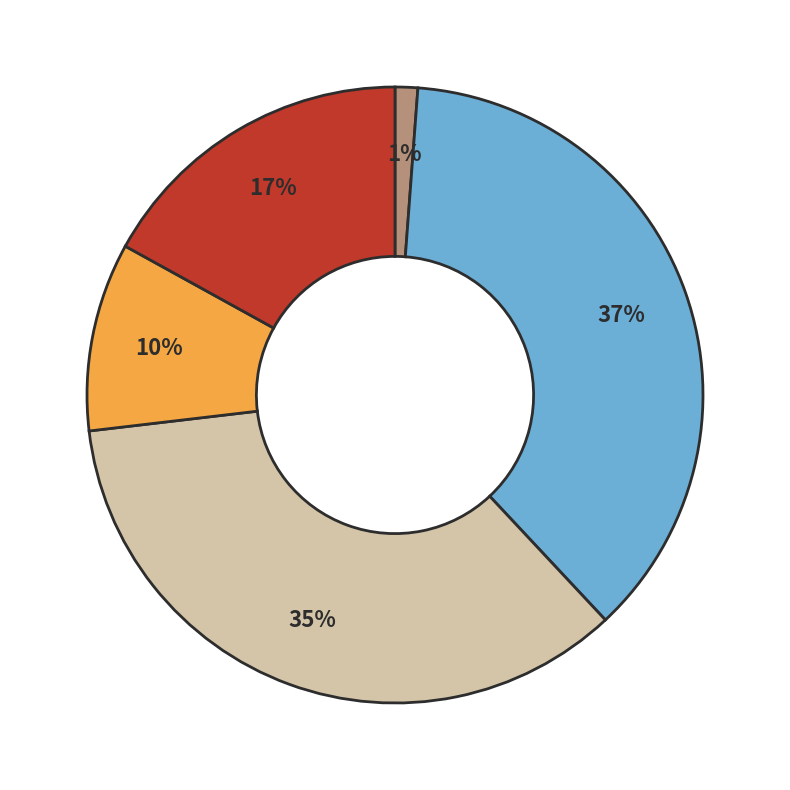

Does any single category account for the majority?

No